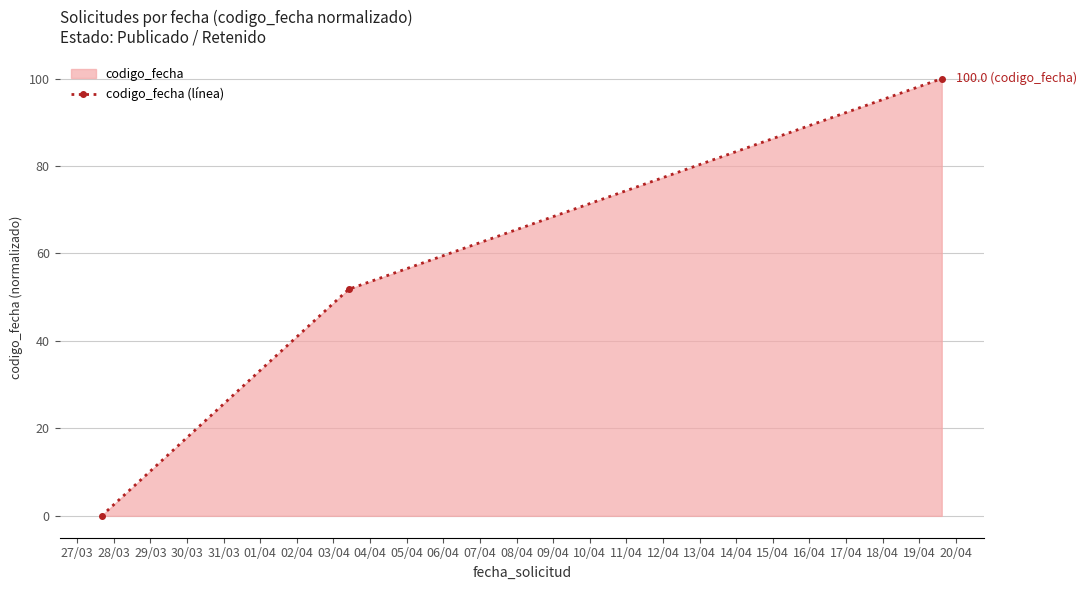

What is the difference between the maximum and minimum values?

100.0